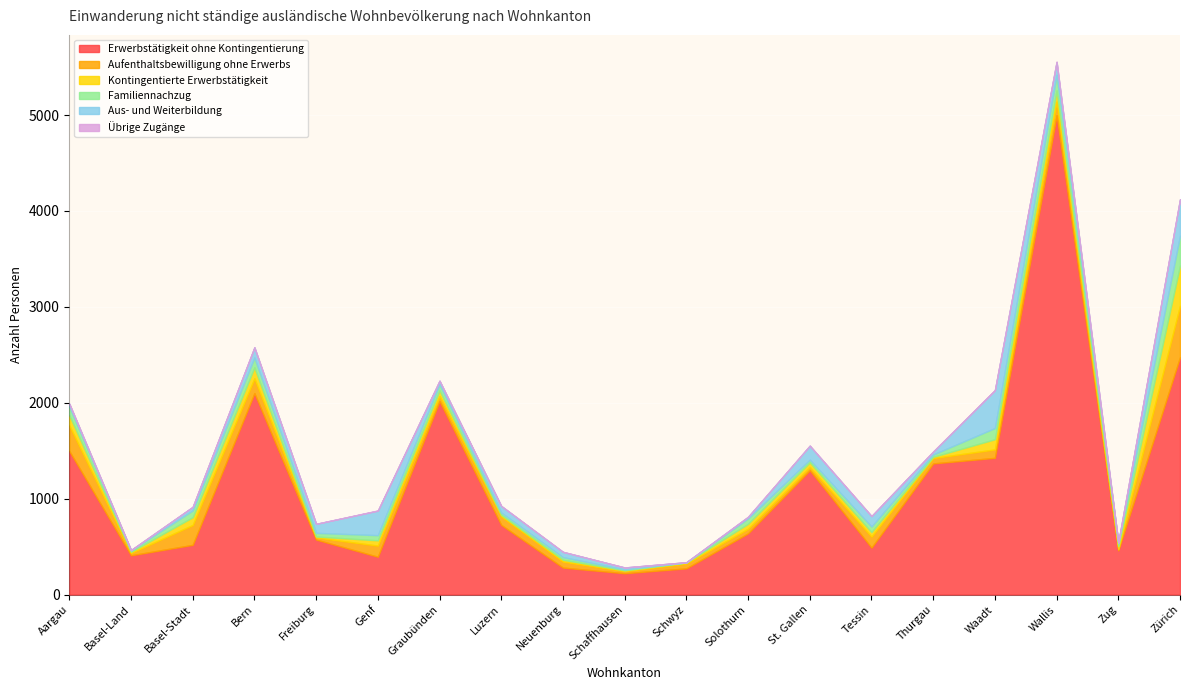

How many lines are shown in the chart?

6